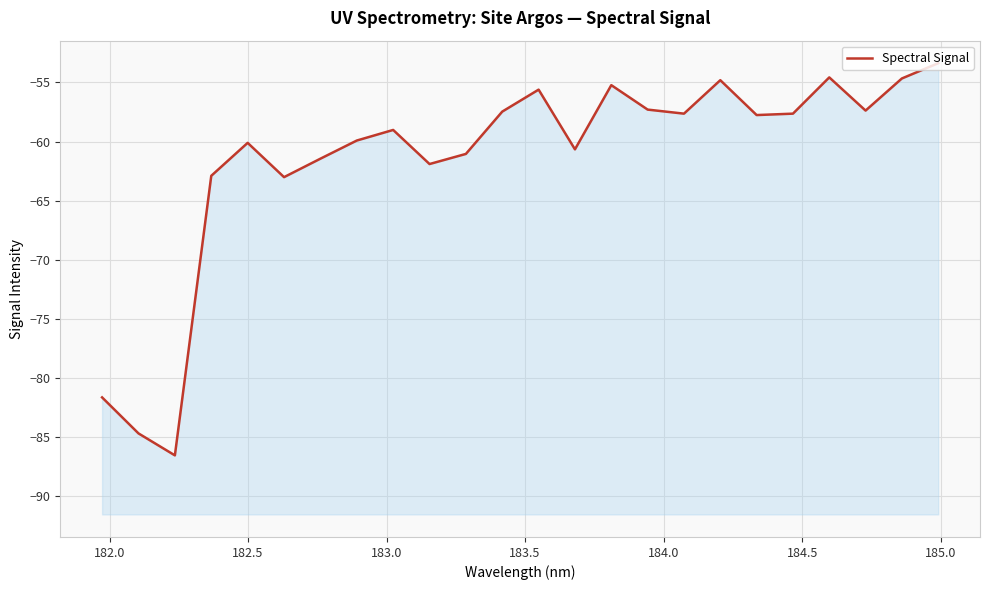

What is the value of the 2nd point from the left?

-84.7